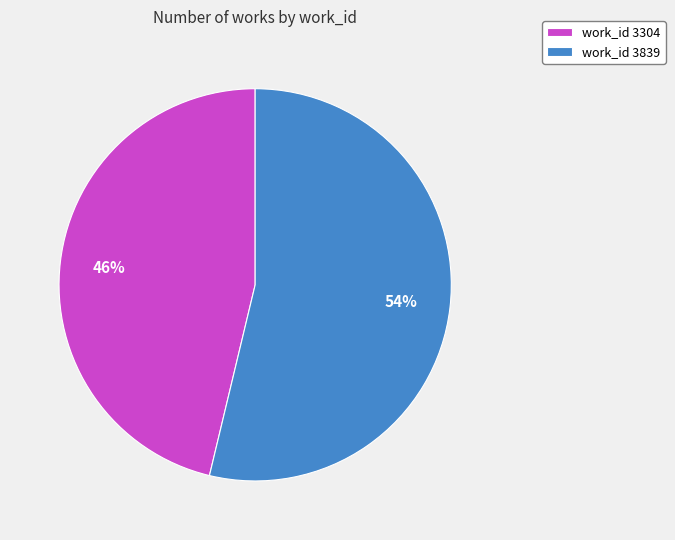

How many slices are in this pie chart?

2